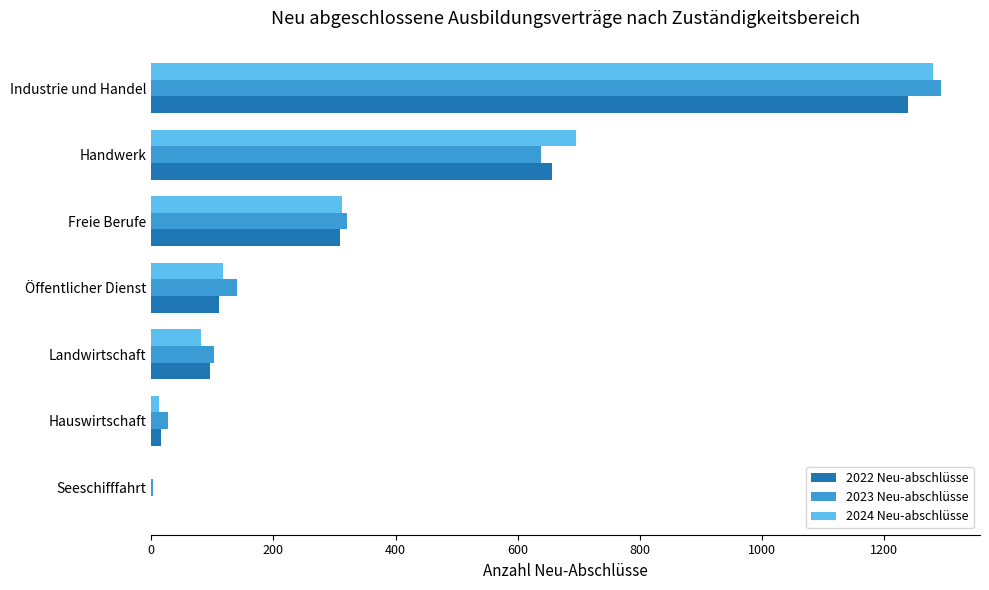

What is the total value across all series at Industrie und Handel?

3813